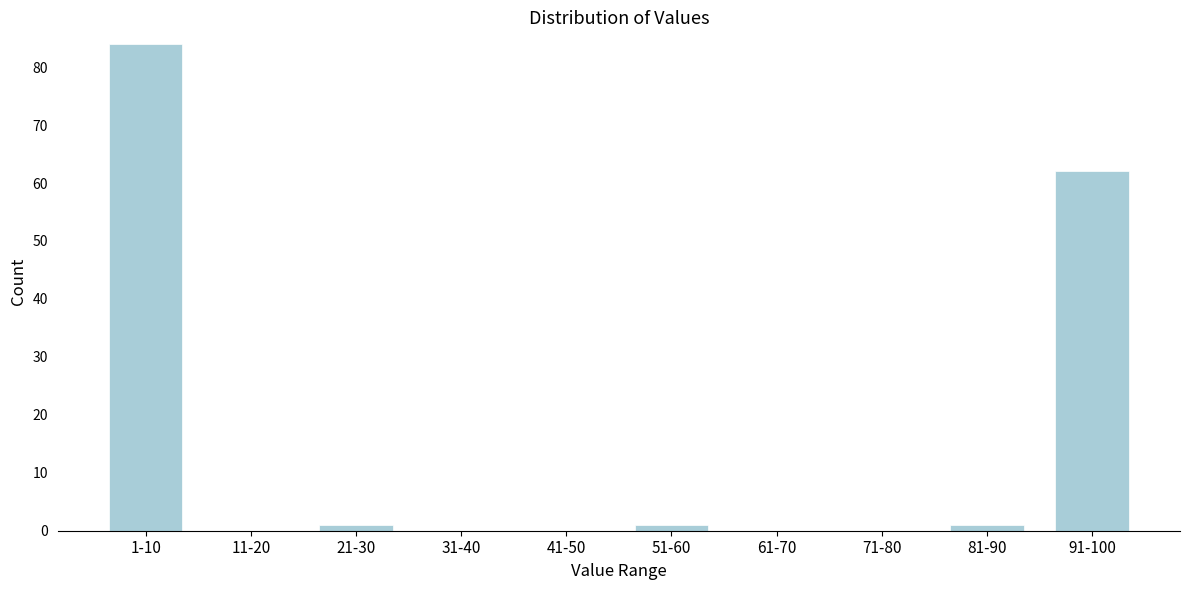

Reading left to right, what are all the values shown in this chart?

1-10=84	11-20=0	21-30=1	31-40=0	41-50=0	51-60=1	61-70=0	71-80=0	81-90=1	91-100=62